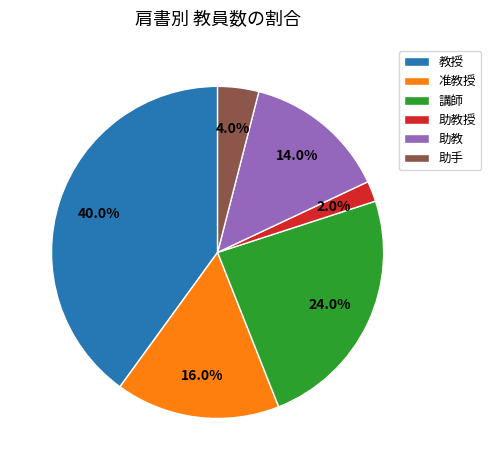

What is the ratio of the value at 助手 to the value at 教授?

0.1